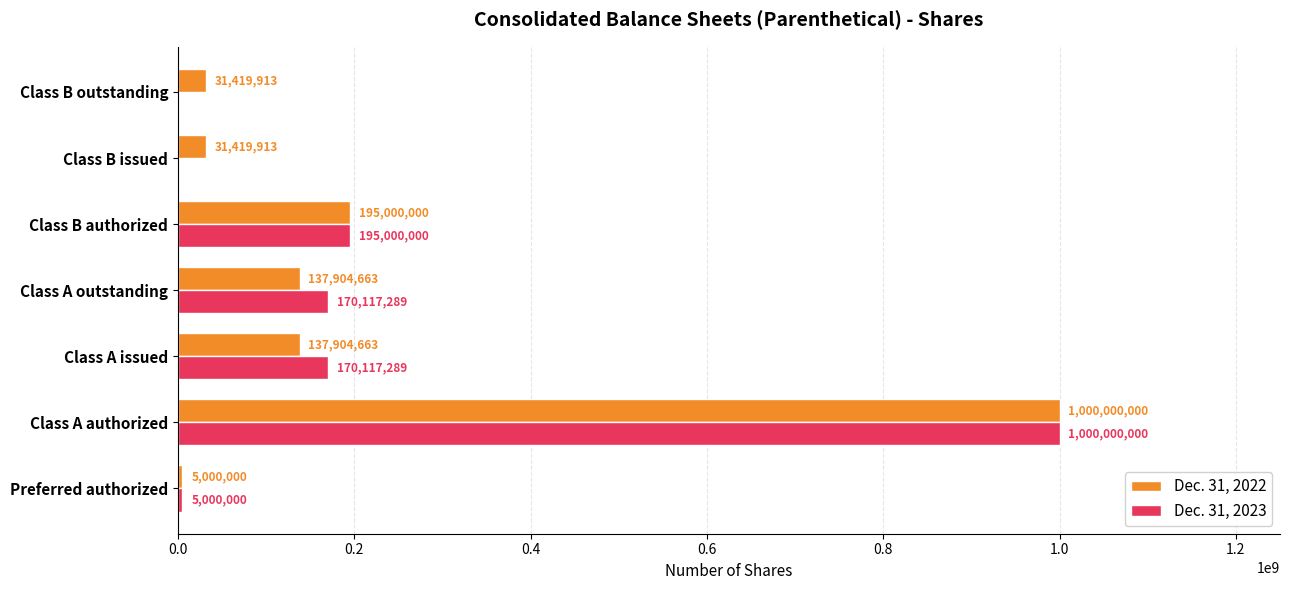

True or false: Dec. 31, 2023 has a value of 222008381 at Class A issued.

False